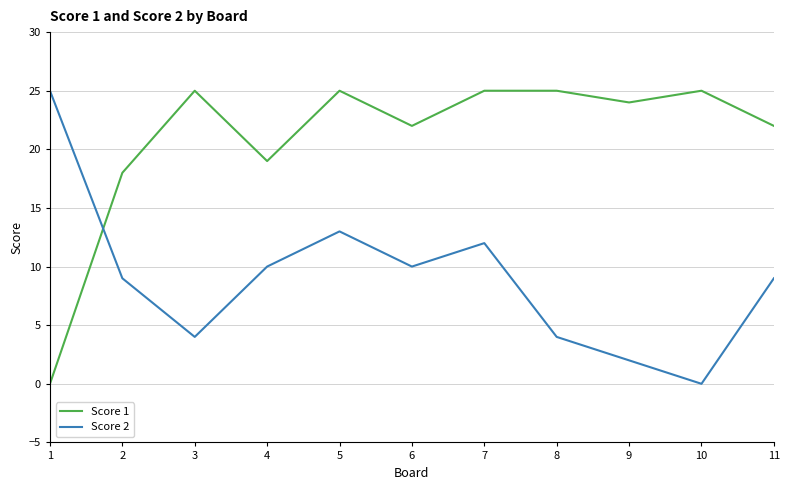

At 2, list the series in order from largest to smallest.

Score 1, Score 2